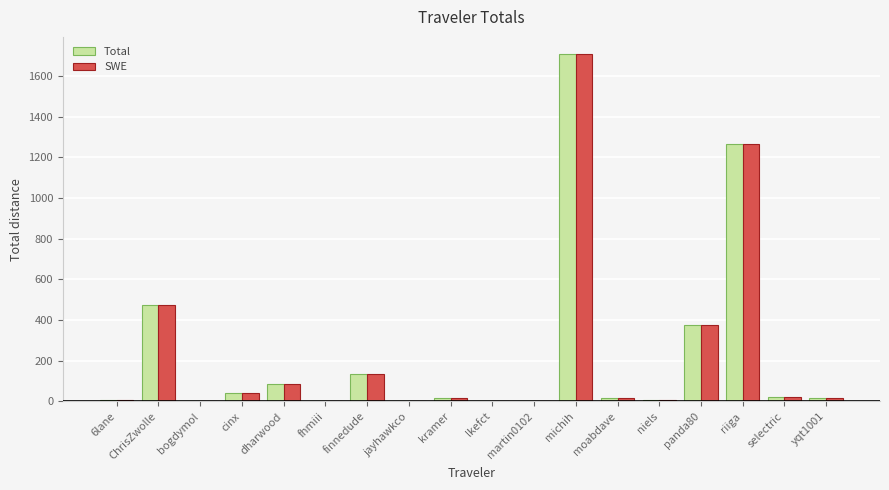

How many groups of bars are there?

18